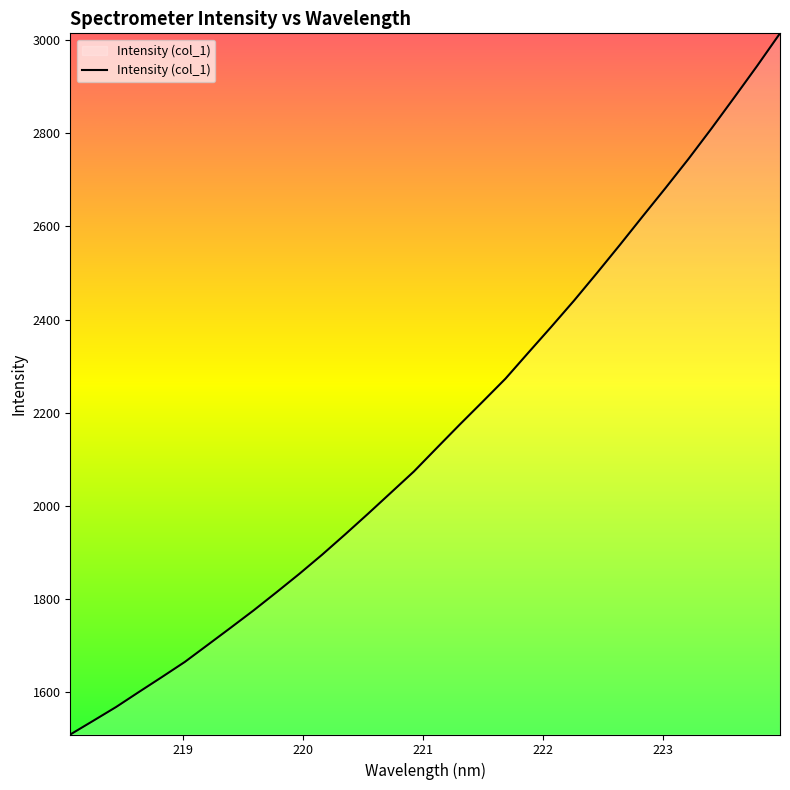

What is the smallest value displayed?

1509.6